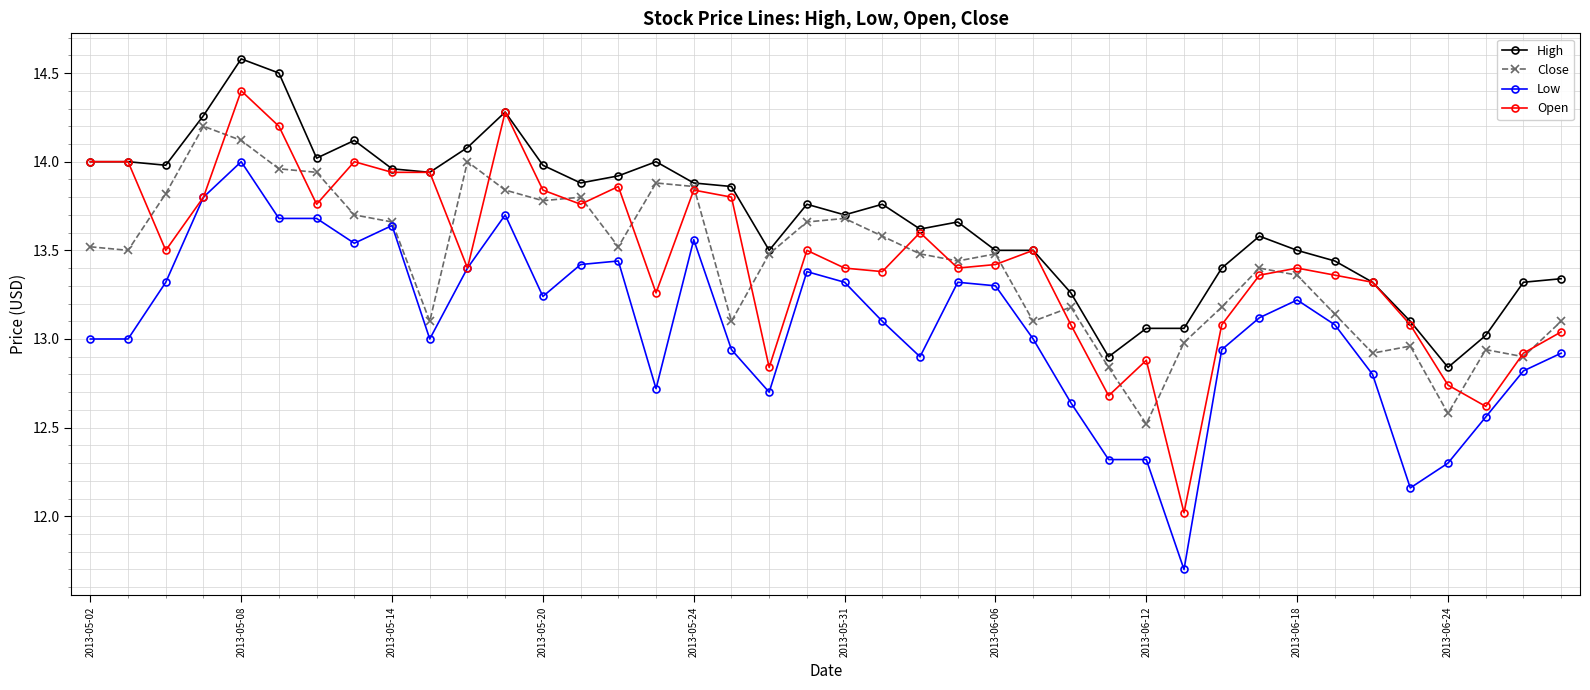

True or false: Open has more than 0 points higher than both neighbors.

True